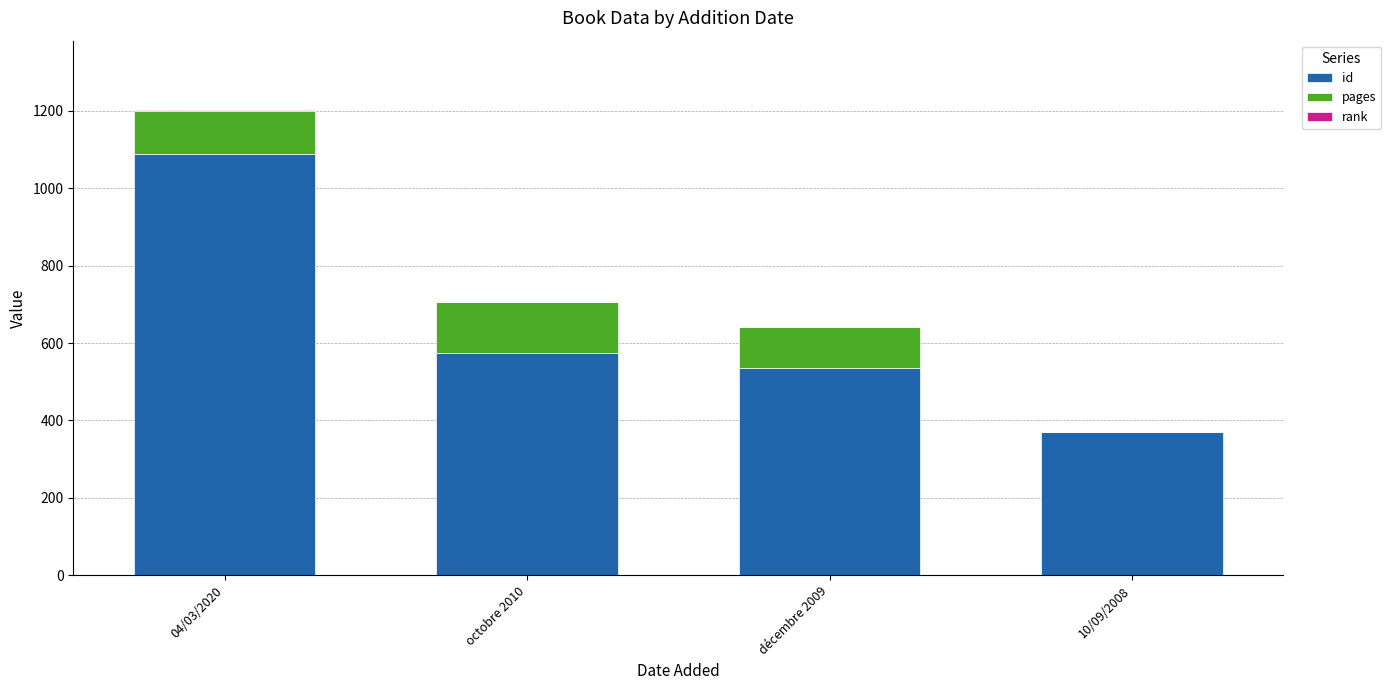

How many categories are shown in the chart?

4